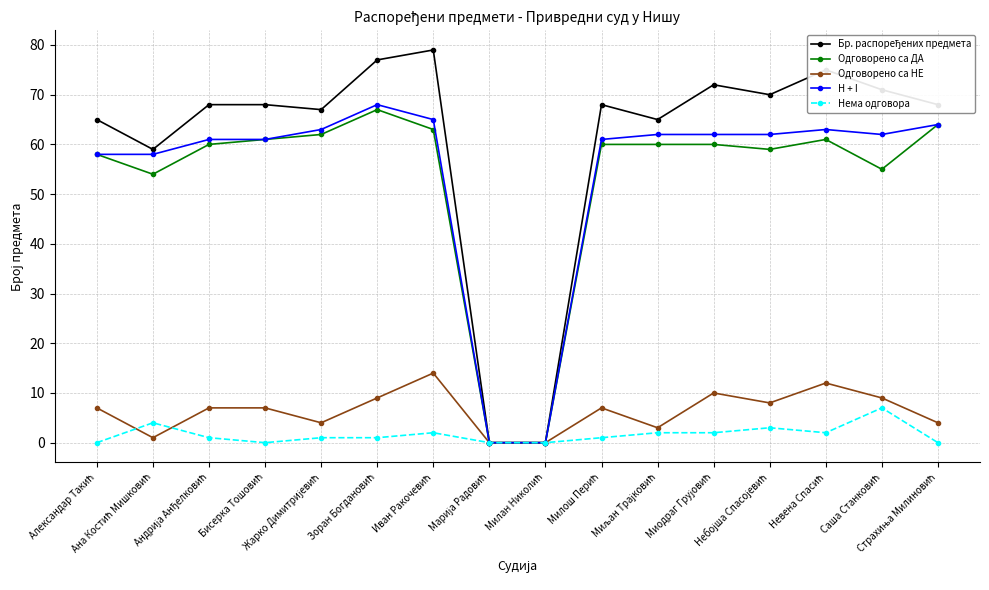

At how many categories does at least one series exceed 38?

14